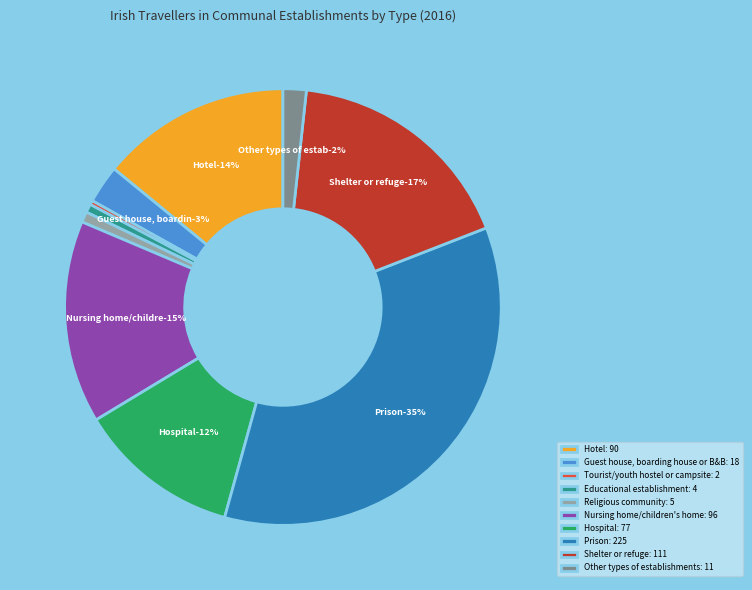

Is Nursing home/children's home the majority of the pie?

No